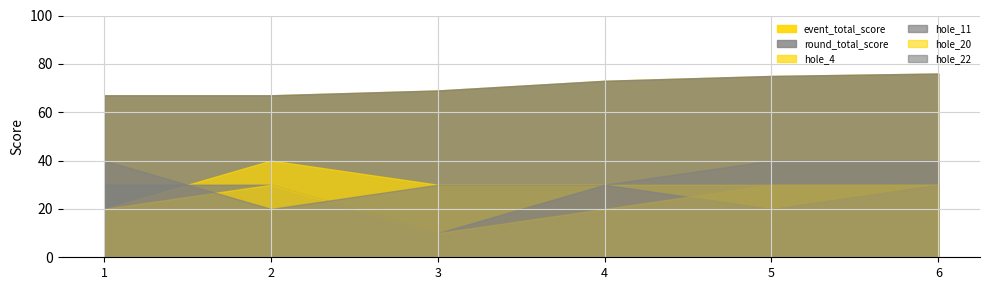

At 5, list the series in order from largest to smallest.

event_total_score, round_total_score, hole_22, hole_4, hole_20, hole_11